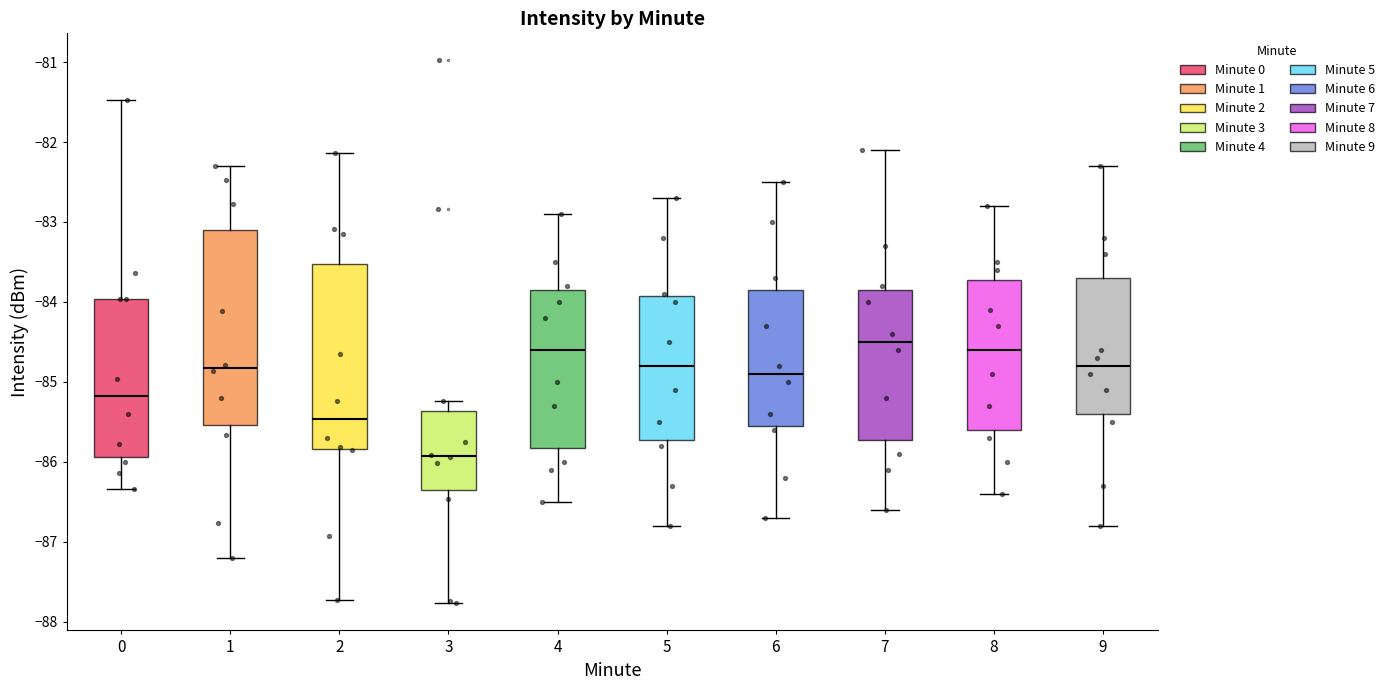

Which box is the tallest, from its lower edge to its upper edge?

1